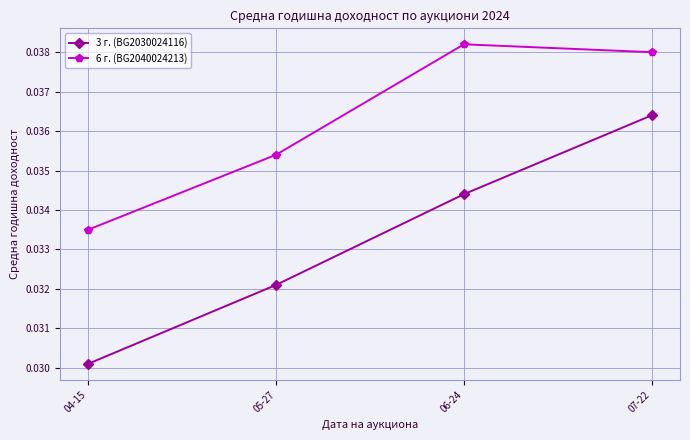

What is the label of the 4th point from the left?

07-22